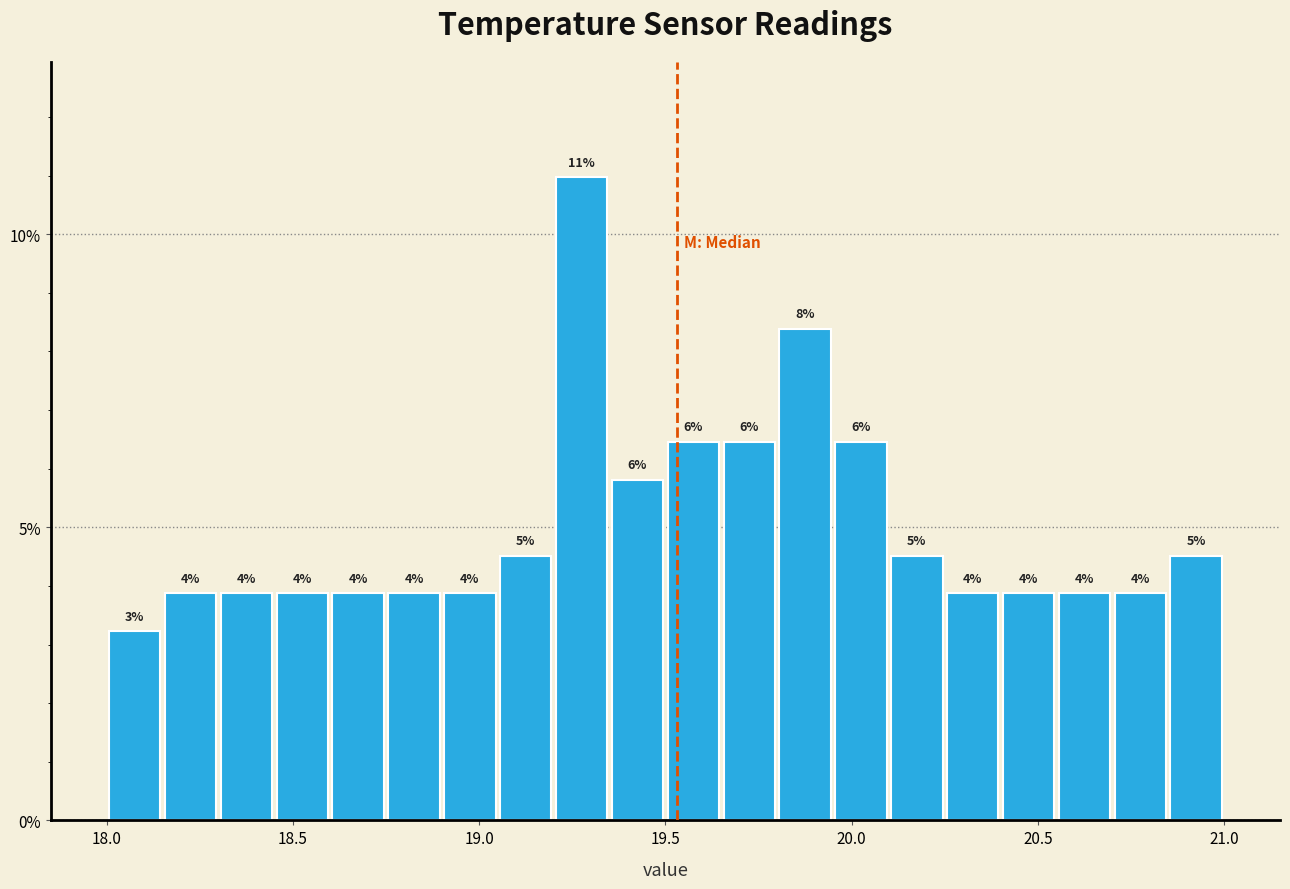

Read against the x-axis, roughly where is the centre of the tallest bar?

19.30